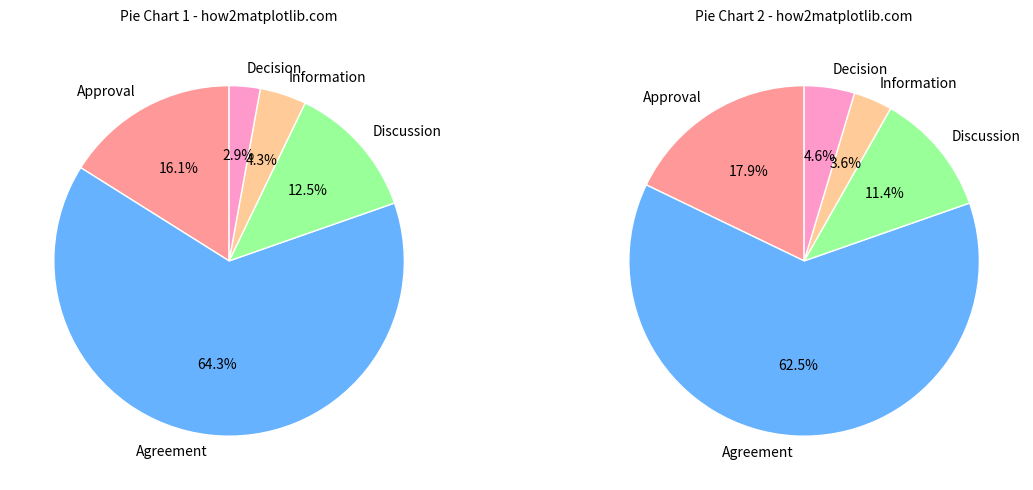

What is the largest slice in the pie chart?

Agreement